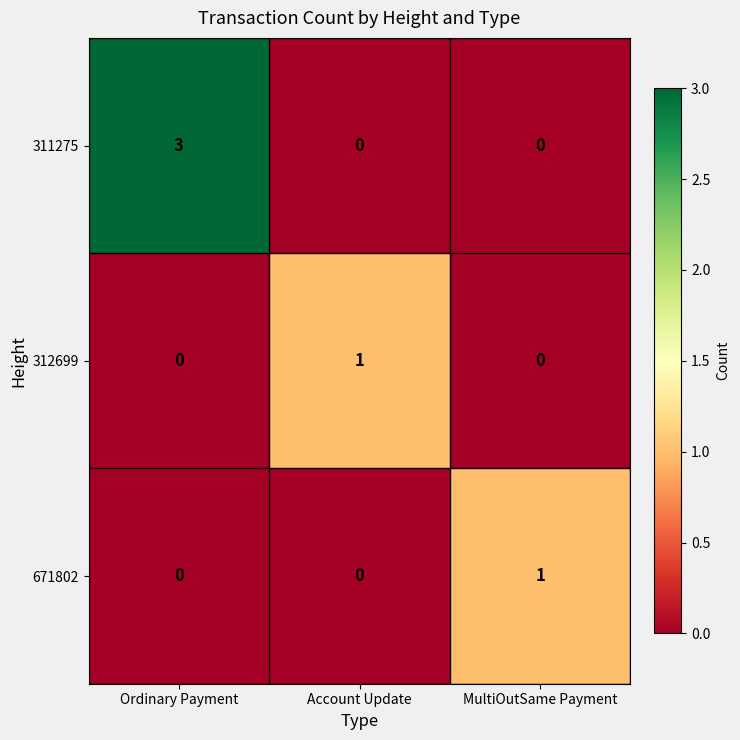

Which series has the widest spread of values?

311275